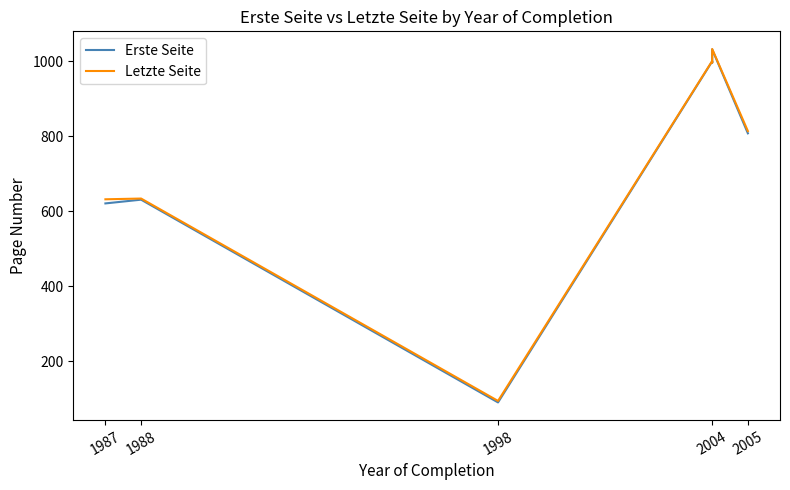

Which series has the widest spread of values?

Erste Seite